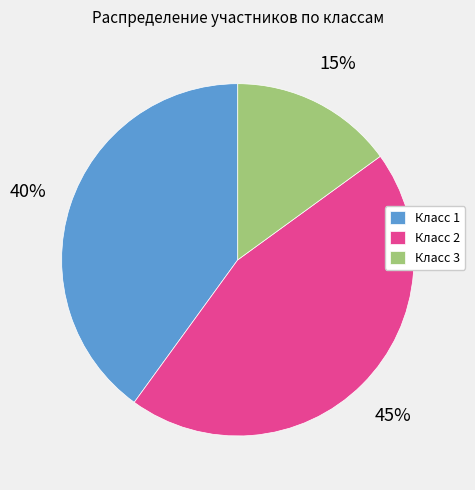

To the nearest percent, what is the difference between the largest and smallest slice percentages?

30%